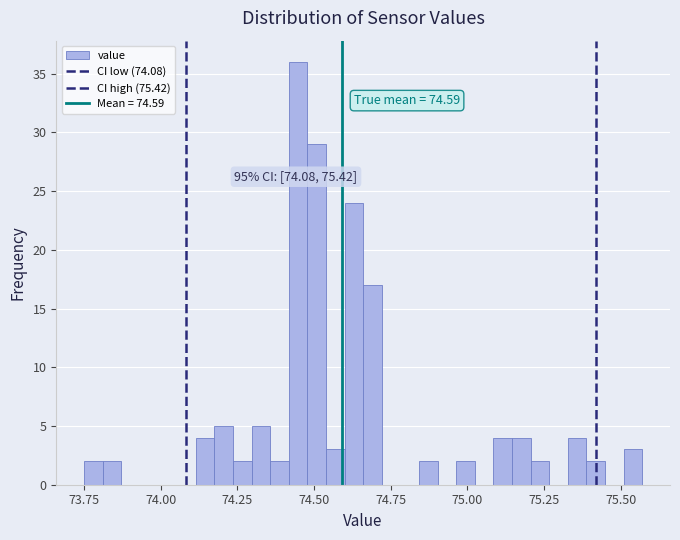

Around what value on the x-axis is the tallest bar? Give the approximate position of its centre, as read against the axis.

74.45